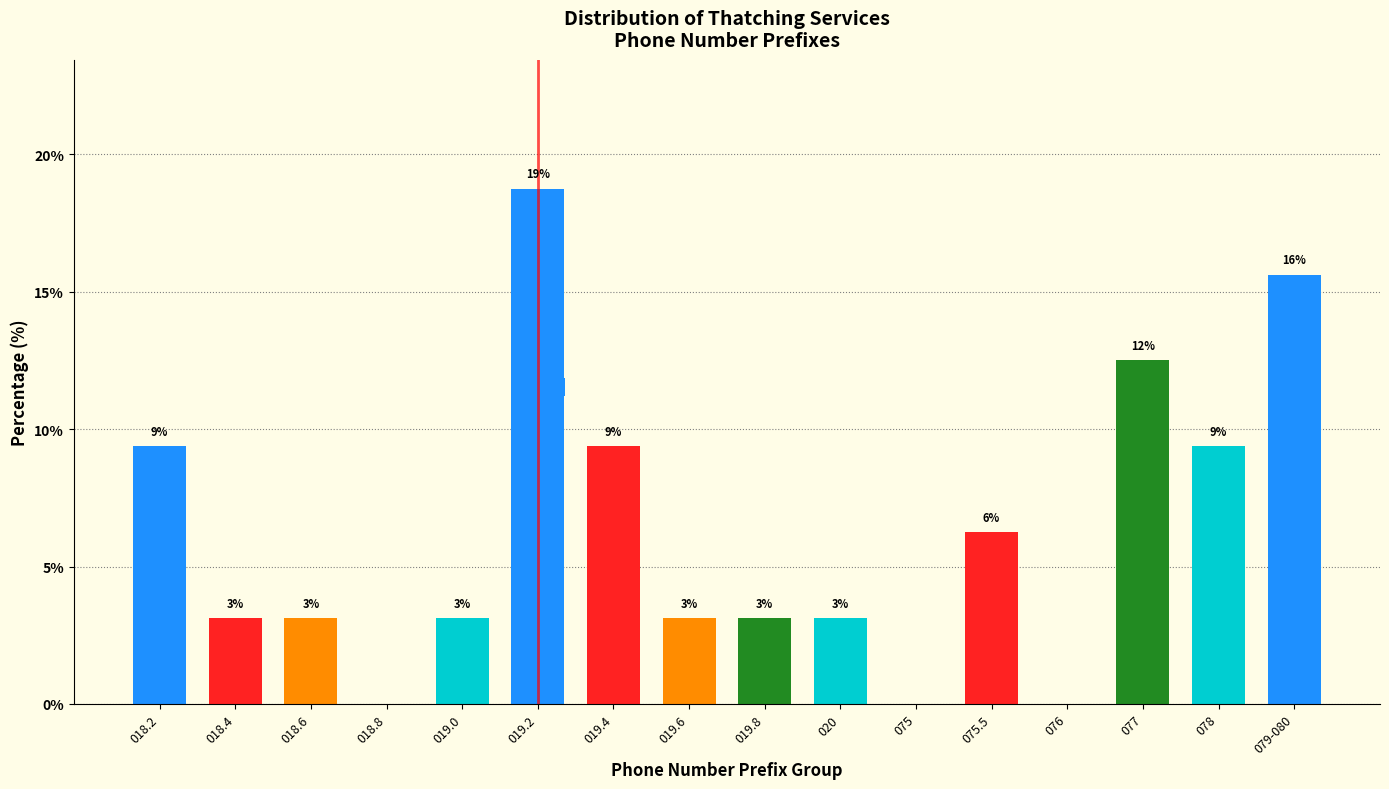

Are the bars horizontal?

No